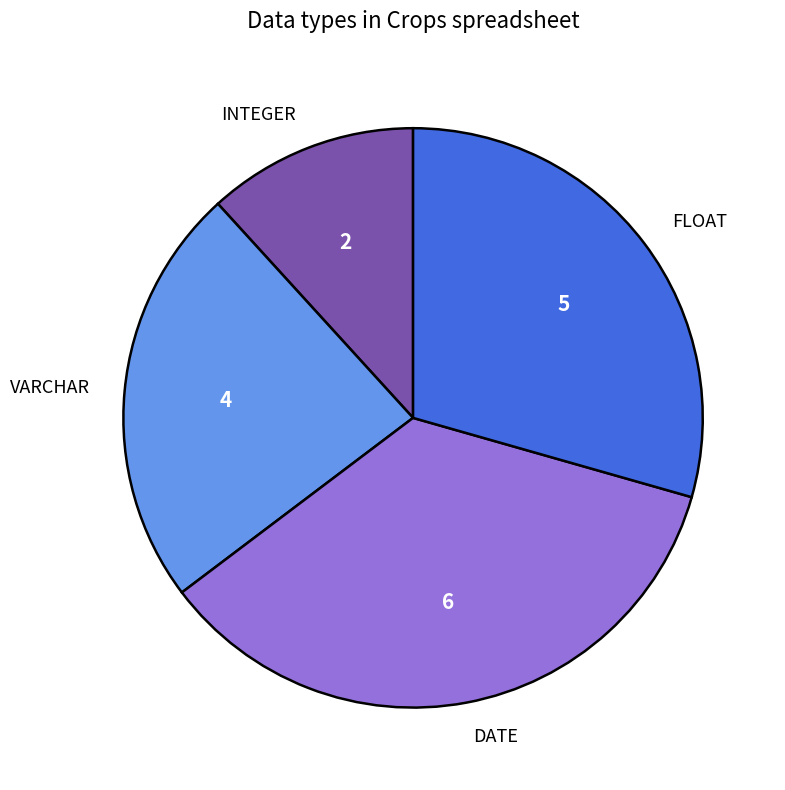

Approximately how many times larger is the value at DATE compared to INTEGER?

3.0